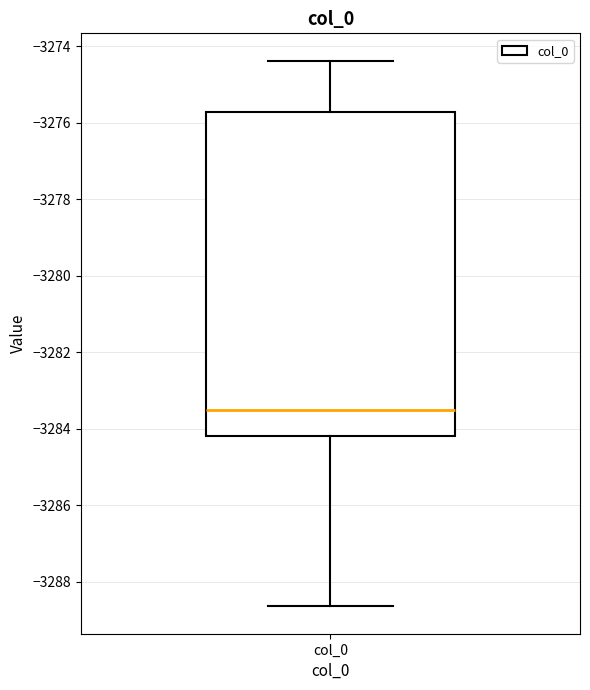

Read this box plot against the y-axis: the position of the median line, the range covered by the box, and the ends of both whiskers. The values are not printed on the chart, so give them approximately, as read against the axis.

median -3283.6, box -3284.2 to -3275.8, whiskers -3288.6 to -3274.4